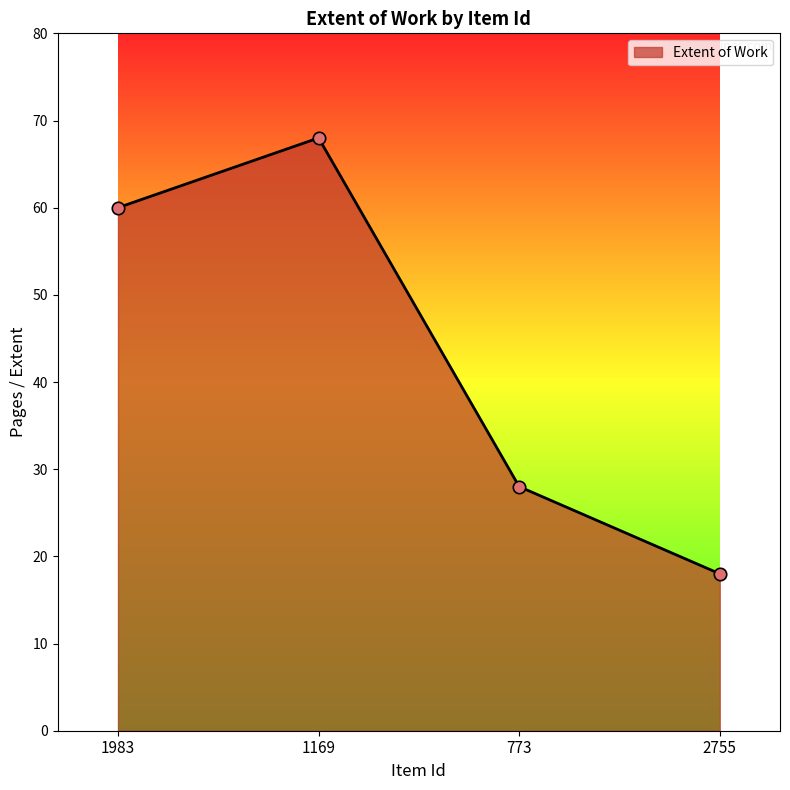

What is the ratio of the value at 2755 to the value at 773?

0.6